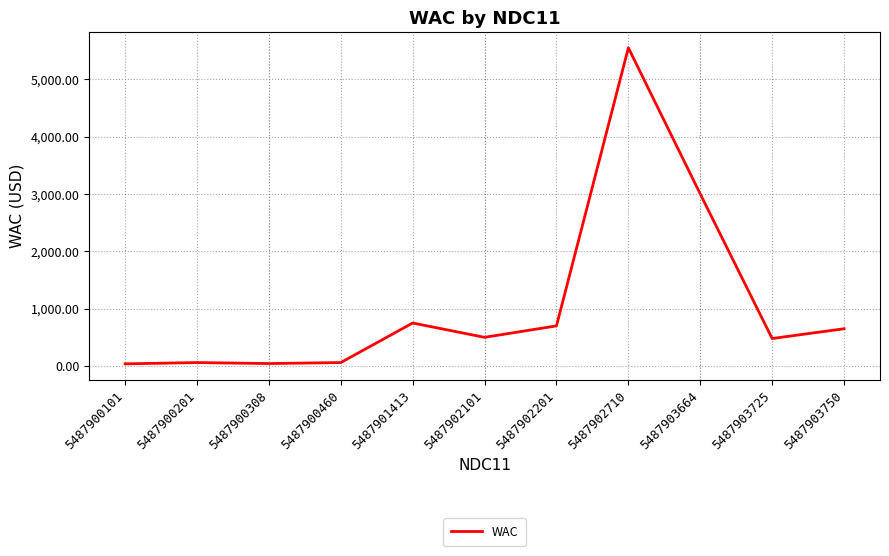

Which category has the highest value across all series?

5487902710